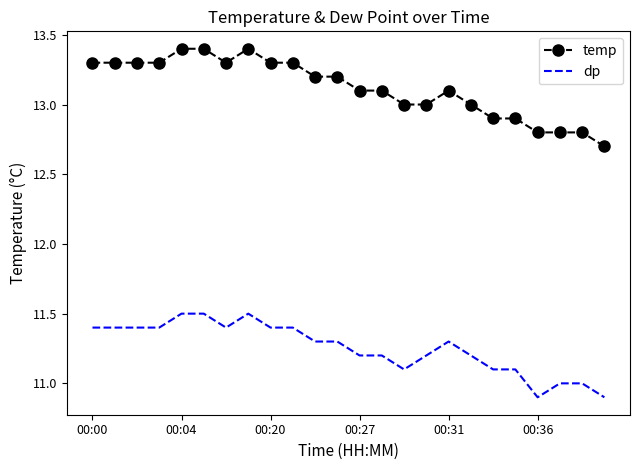

What is the minimum value for temp?

12.7